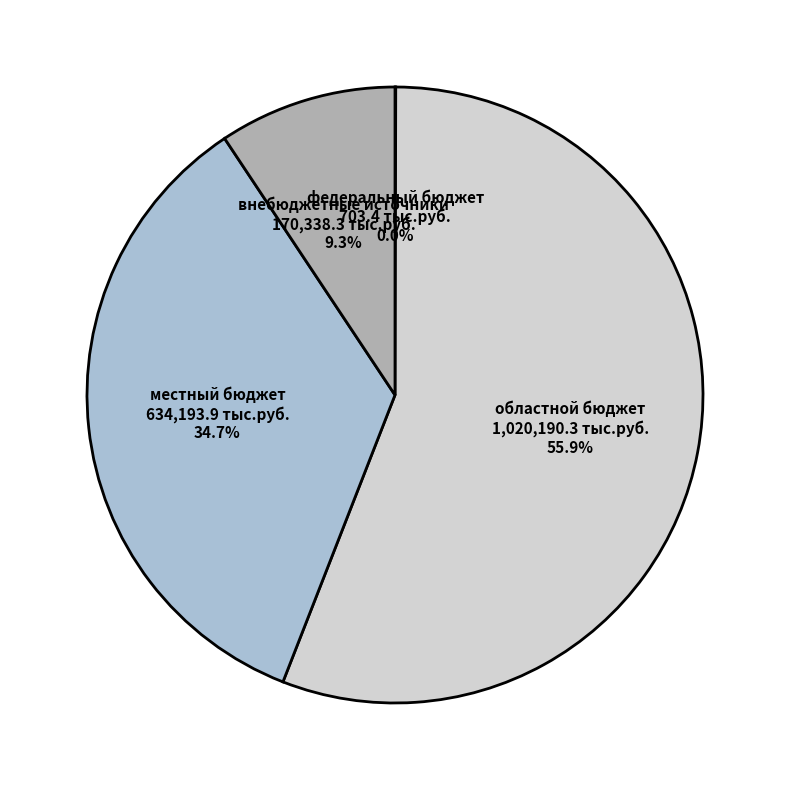

Do областной бюджет and местный бюджет together represent more than half of the pie?

Yes